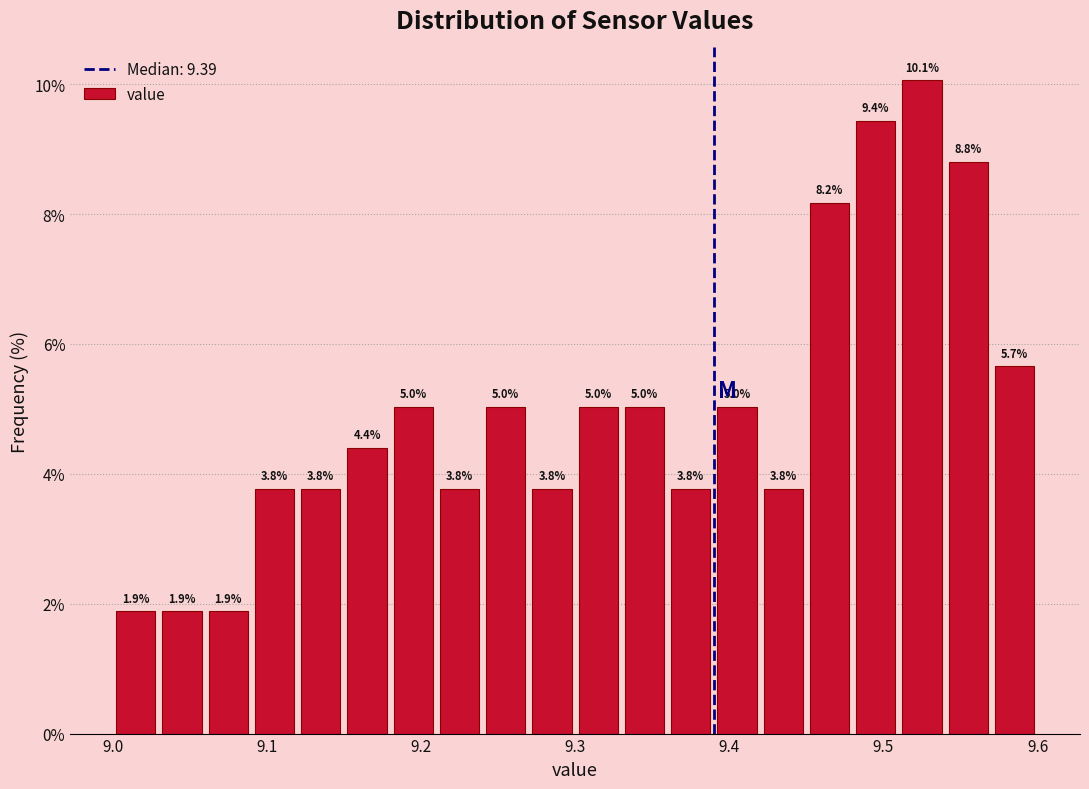

Around what value on the x-axis is the tallest bar? Give the approximate position of its centre, as read against the axis.

9.53